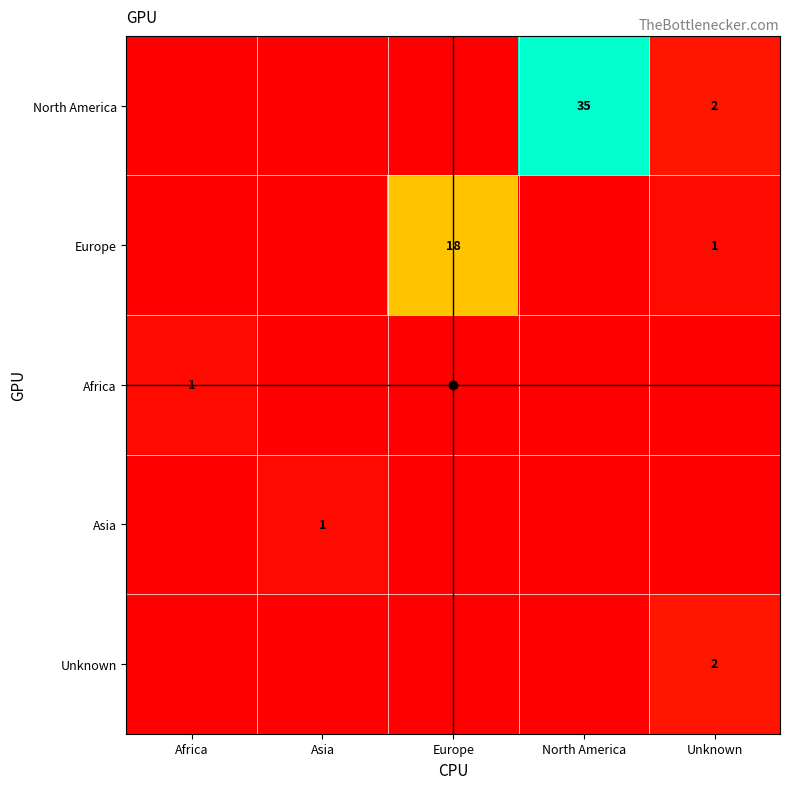

What is the difference between the highest and lowest values at Europe?

18